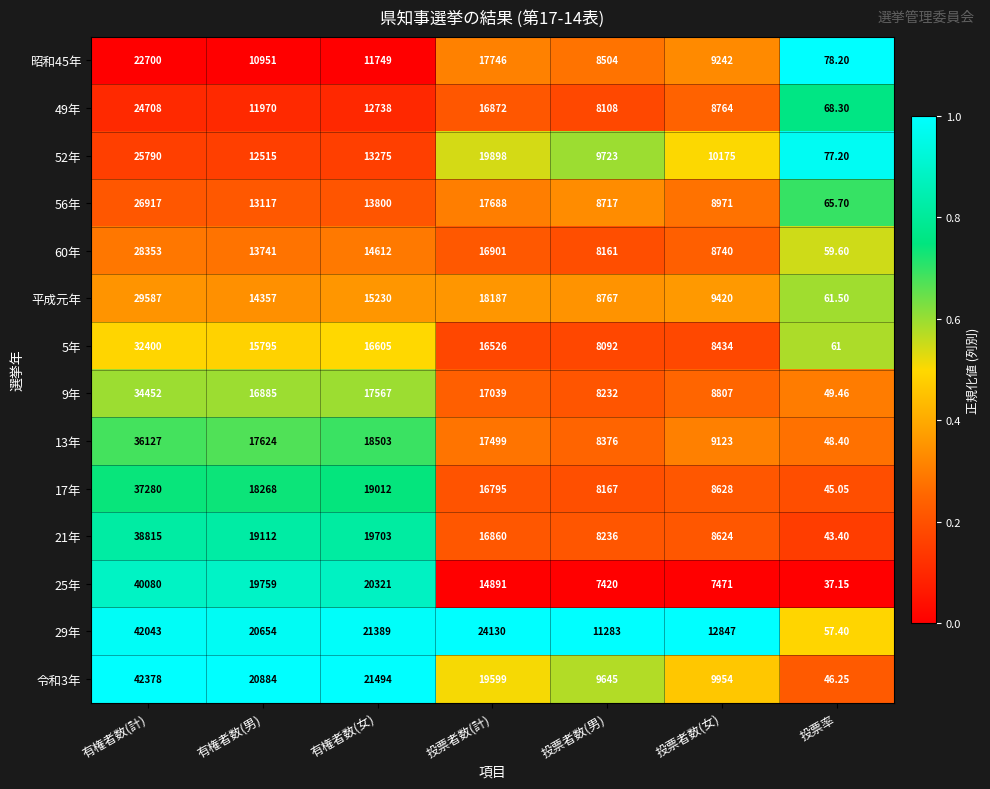

At which label is 21年 closest to 19429?

有権者数(女)